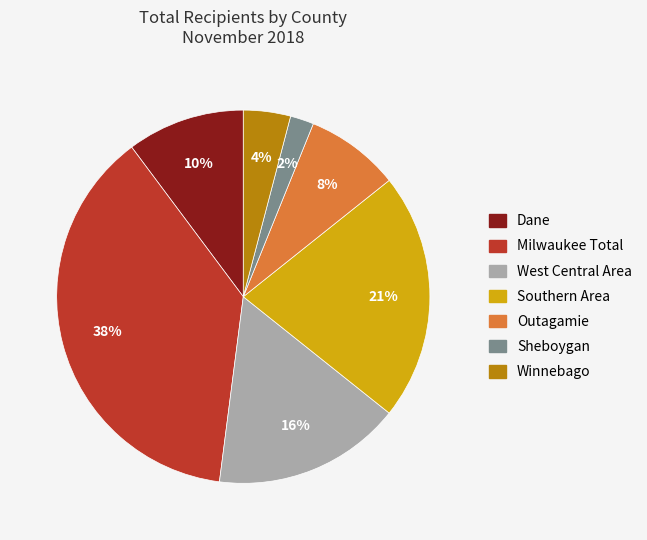

Do Winnebago and Dane together represent more than half of the pie?

No